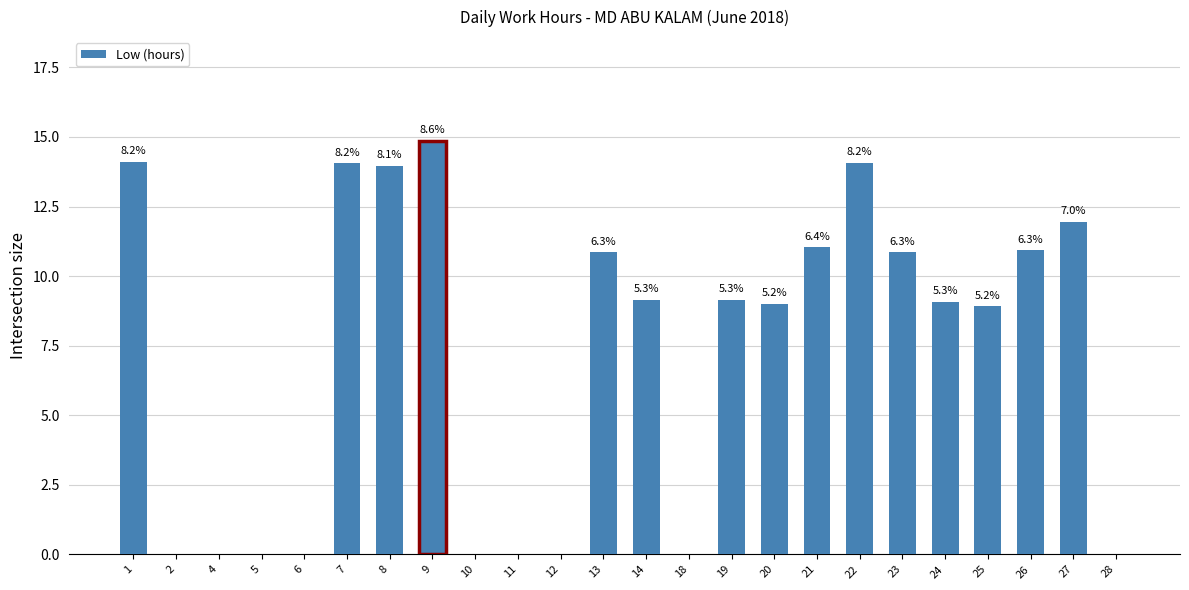

What is the difference between the second highest and minimum values?

14.1